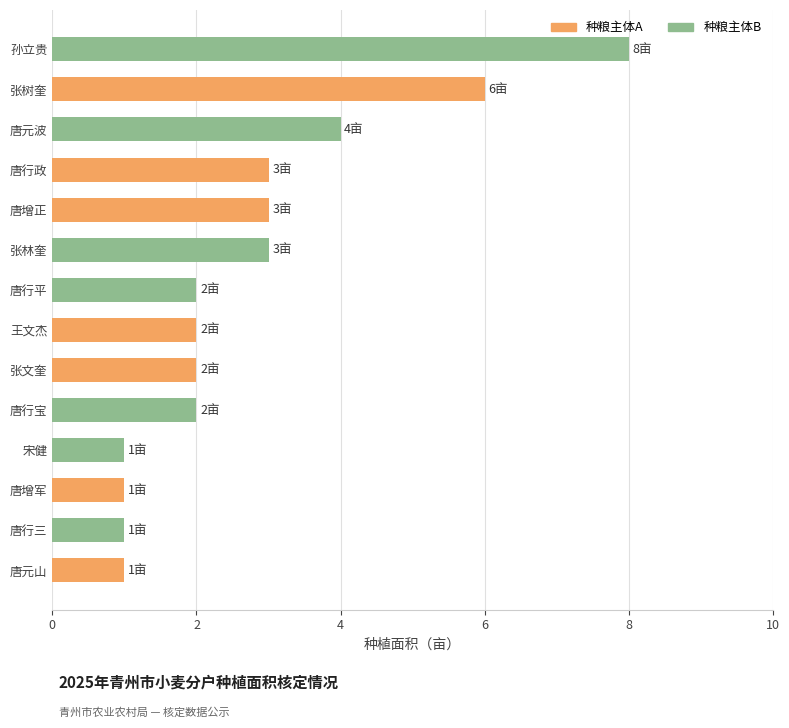

True or false: the data shows 2 at 王文杰.

True